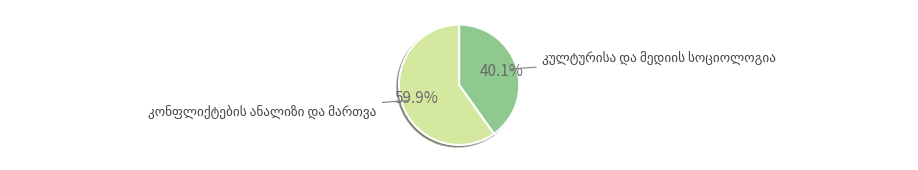

Is there any slice that represents more than half of the pie?

Yes